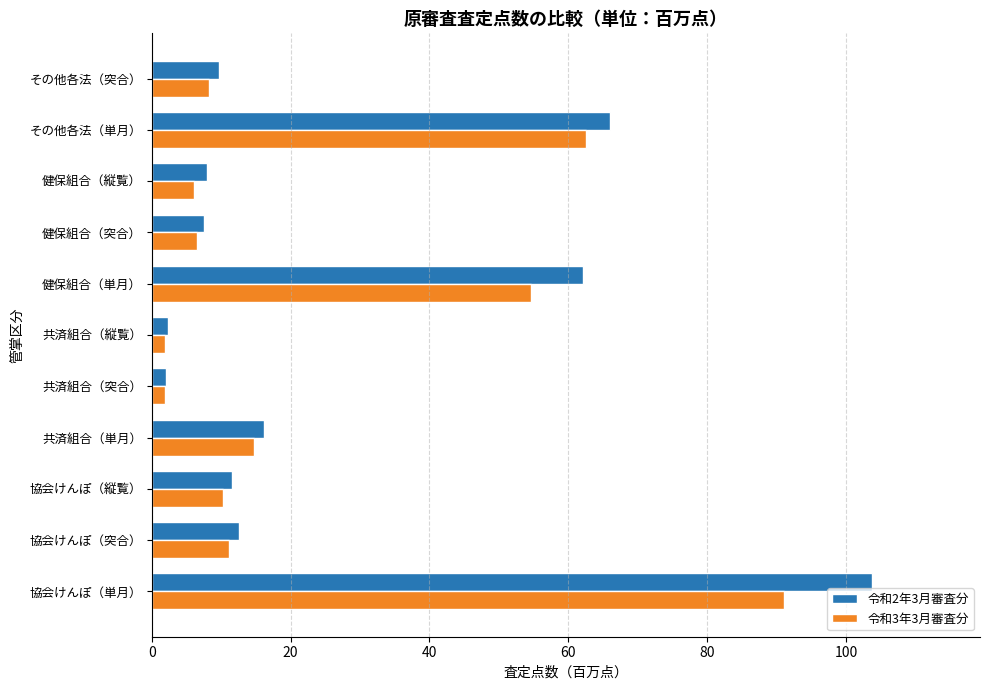

The value of 令和3年3月審査分 at 健保組合（縦覧） is 9.9. True or false?

False